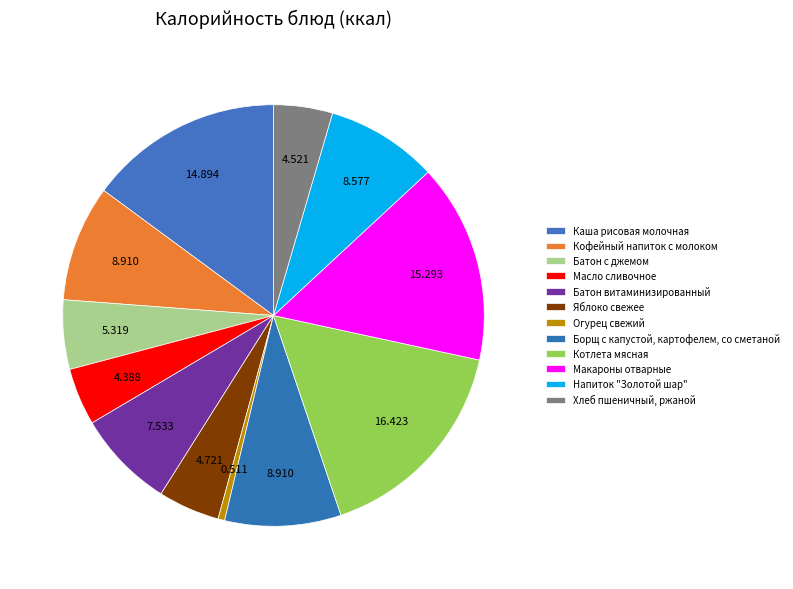

Count the number of slices in the pie.

12